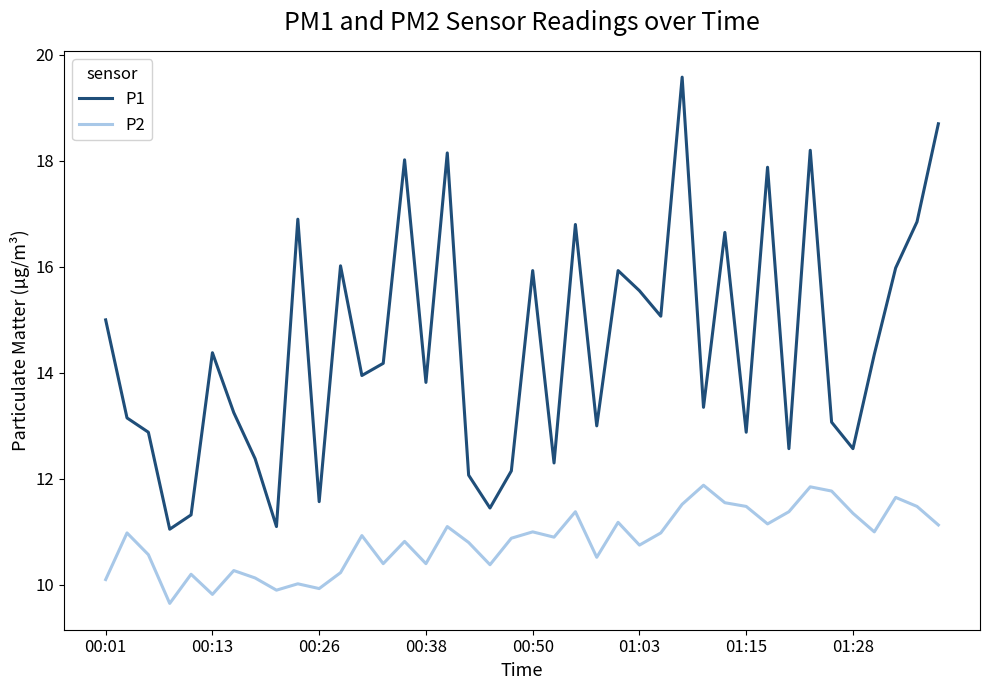

True or false: P2 and P1 cross at least once.

False